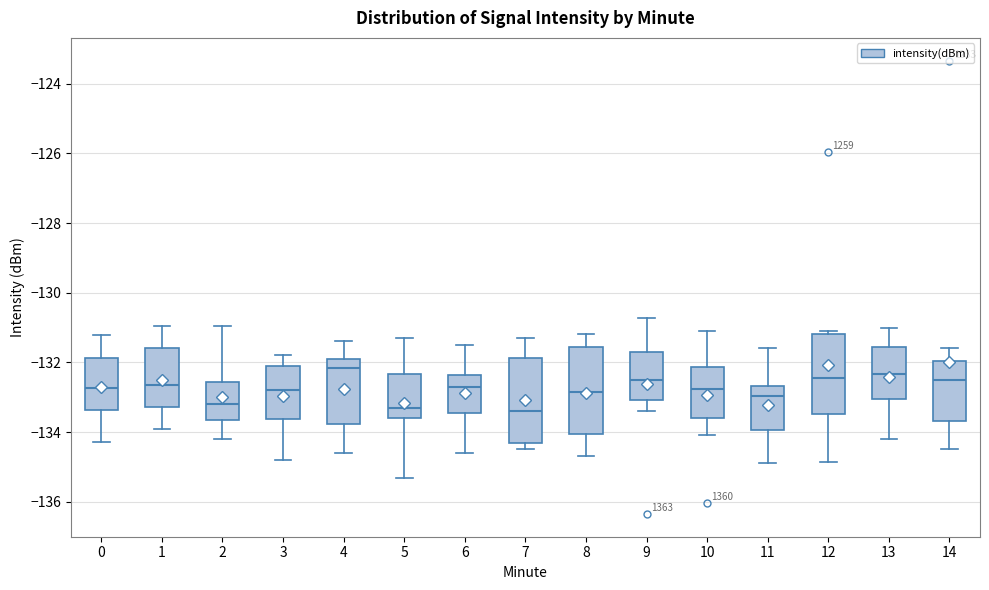

Reading left to right, transcribe this box plot: for each box, give where its median line is, the range the box spans, and where its two whiskers end, as read against the y-axis. The values are not printed on the chart, so give them approximately, as read against the axis.

0: median -132.8, box -133.4 to -131.8, whiskers -134.2 to -131.2
1: median -132.6, box -133.2 to -131.6, whiskers -134.0 to -131.0
2: median -133.2, box -133.6 to -132.6, whiskers -134.2 to -131.0
3: median -132.8, box -133.6 to -132.0, whiskers -134.8 to -131.8
4: median -132.2, box -133.8 to -131.8, whiskers -134.6 to -131.4
5: median -133.2, box -133.6 to -132.4, whiskers -135.4 to -131.2
6: median -132.6, box -133.4 to -132.4, whiskers -134.6 to -131.4
7: median -133.4, box -134.4 to -131.8, whiskers -134.4 (just below the box's lower edge) to -131.2
8: median -132.8, box -134.0 to -131.6, whiskers -134.6 to -131.2
9: median -132.4, box -133.0 to -131.6, whiskers -133.4 to -130.8
10: median -132.8, box -133.6 to -132.2, whiskers -134.0 to -131.0
11: median -133.0, box -134.0 to -132.6, whiskers -134.8 to -131.6
12: median -132.4, box -133.4 to -131.2, whiskers -134.8 to -131.0
13: median -132.4, box -133.0 to -131.6, whiskers -134.2 to -131.0
14: median -132.4, box -133.6 to -132.0, whiskers -134.4 to -131.6